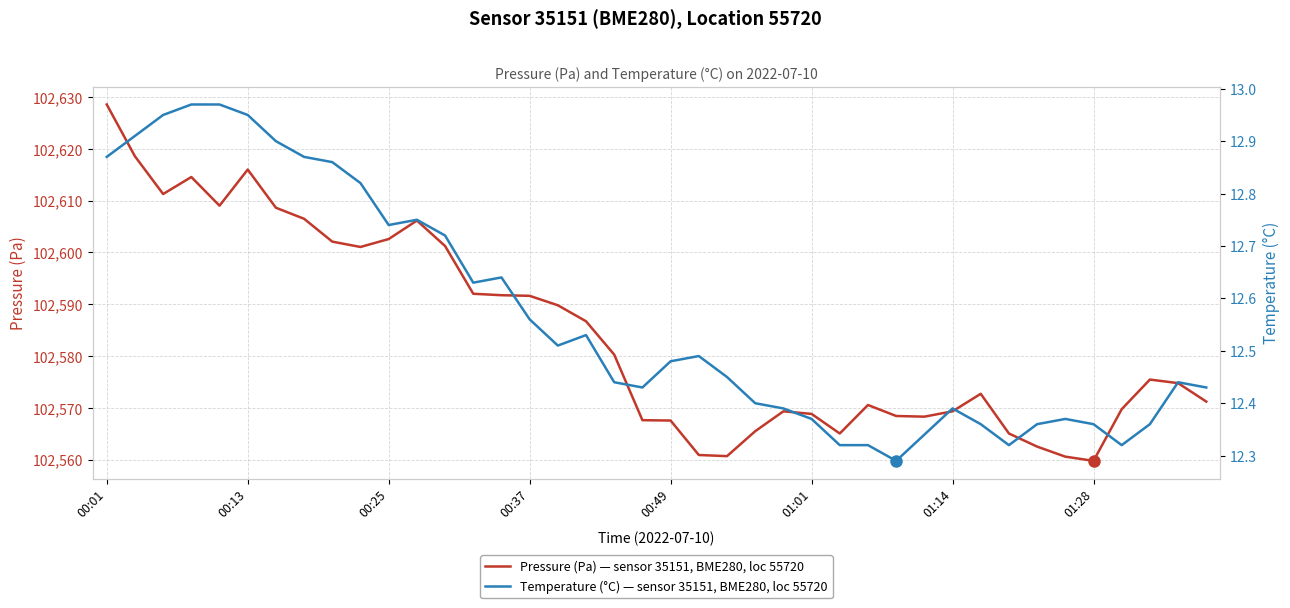

What is the maximum value for Pressure (Pa) — sensor 35151, BME280, loc 55720?

102628.6